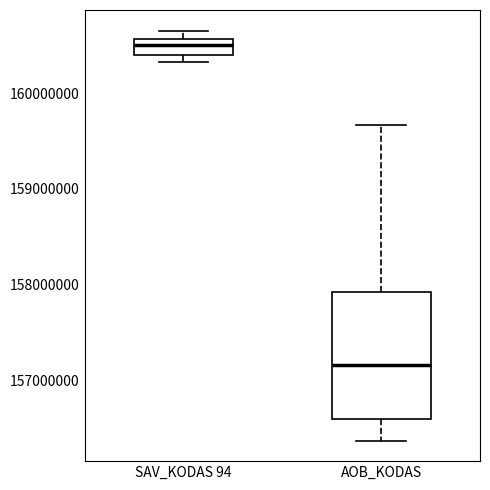

Reading left to right, transcribe this box plot: for each box, give where its median line is, the range the box spans, and where its two whiskers end, as read against the y-axis. The values are not printed on the chart, so give them approximately, as read against the axis.

SAV_KODAS 94: median 160500000, box 160400000 to 160600000, whiskers 160300000 to 160700000
AOB_KODAS: median 157200000, box 156600000 to 157900000, whiskers 156400000 to 159700000